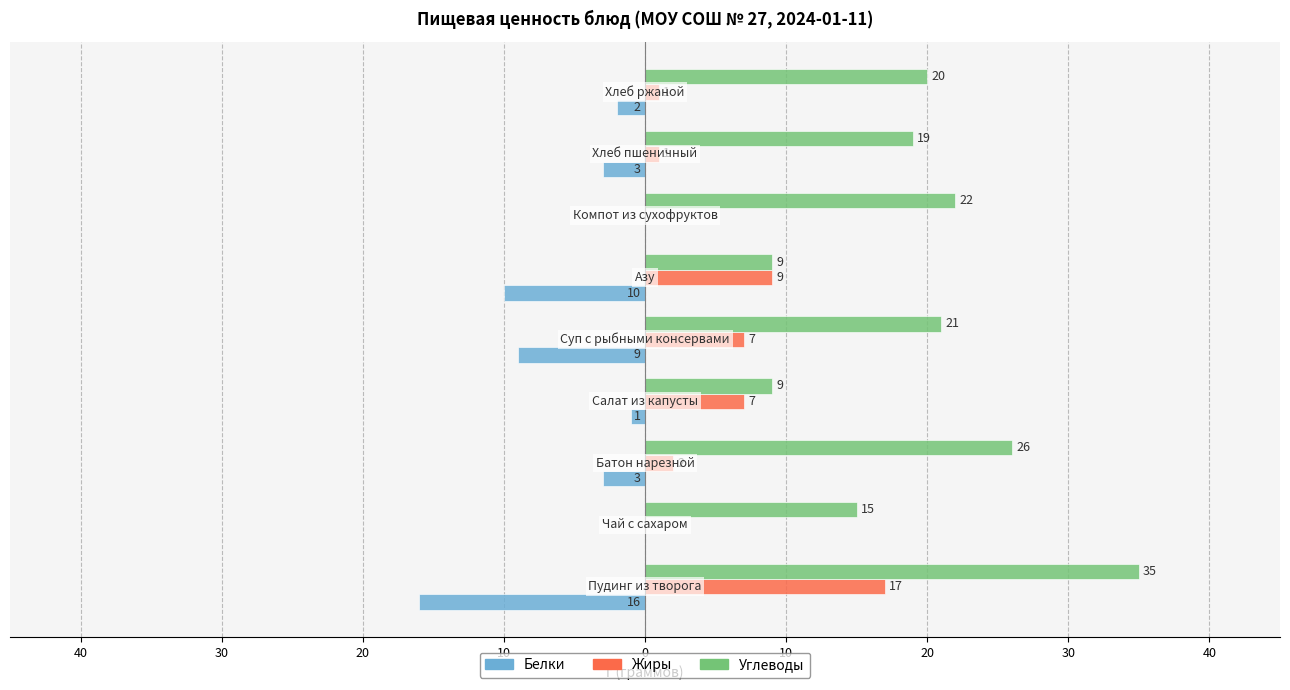

What are all the series names shown in the legend?

Белки, Жиры, Углеводы